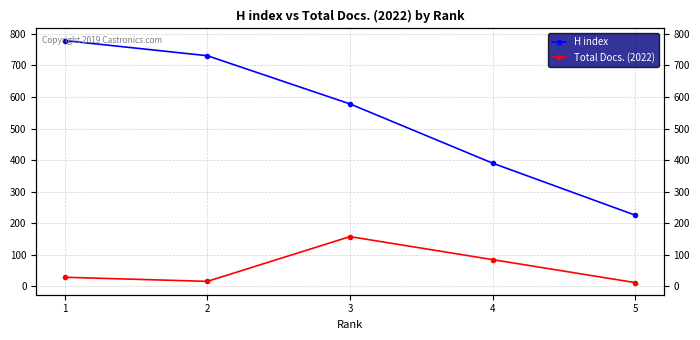

True or false: H index and Total Docs. (2022) cross at least once.

False